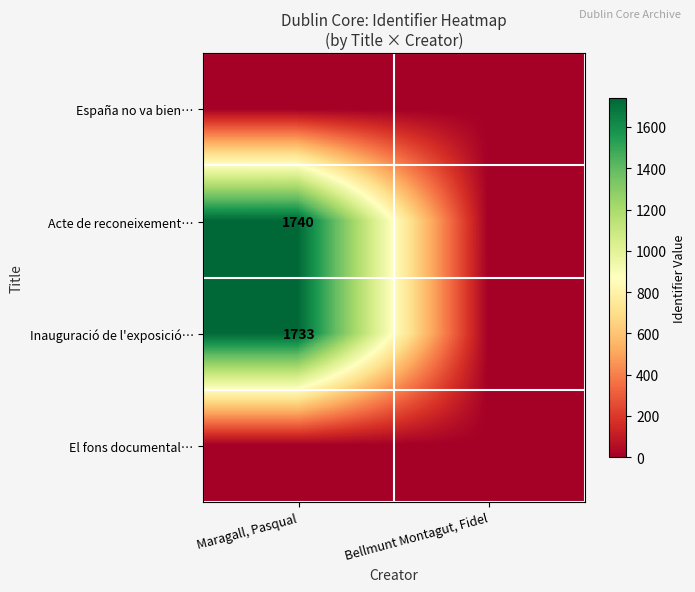

What is the total value across all series at Maragall, Pasqual?

3473